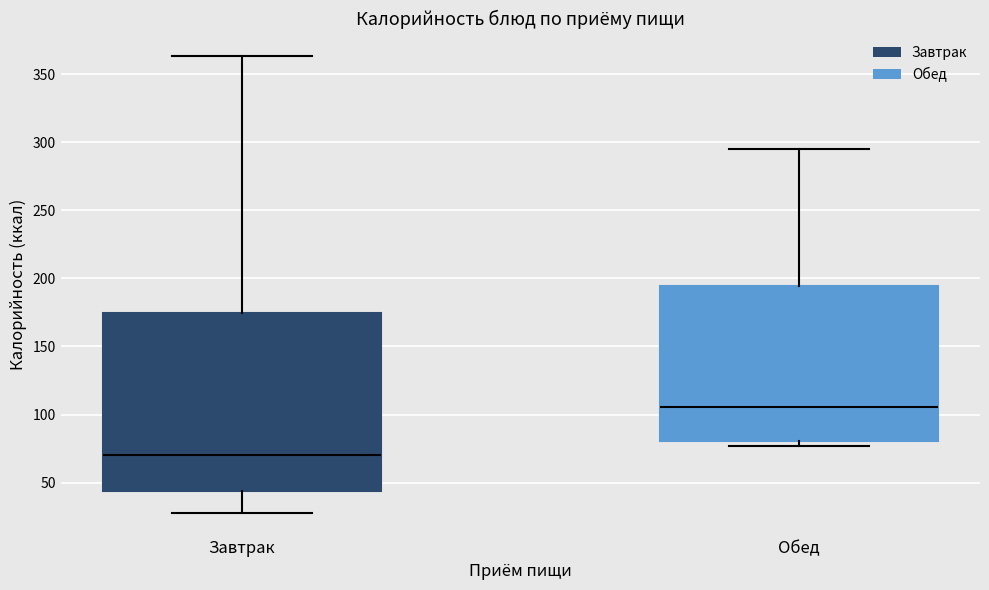

Which box has the lowest median line?

Завтрак